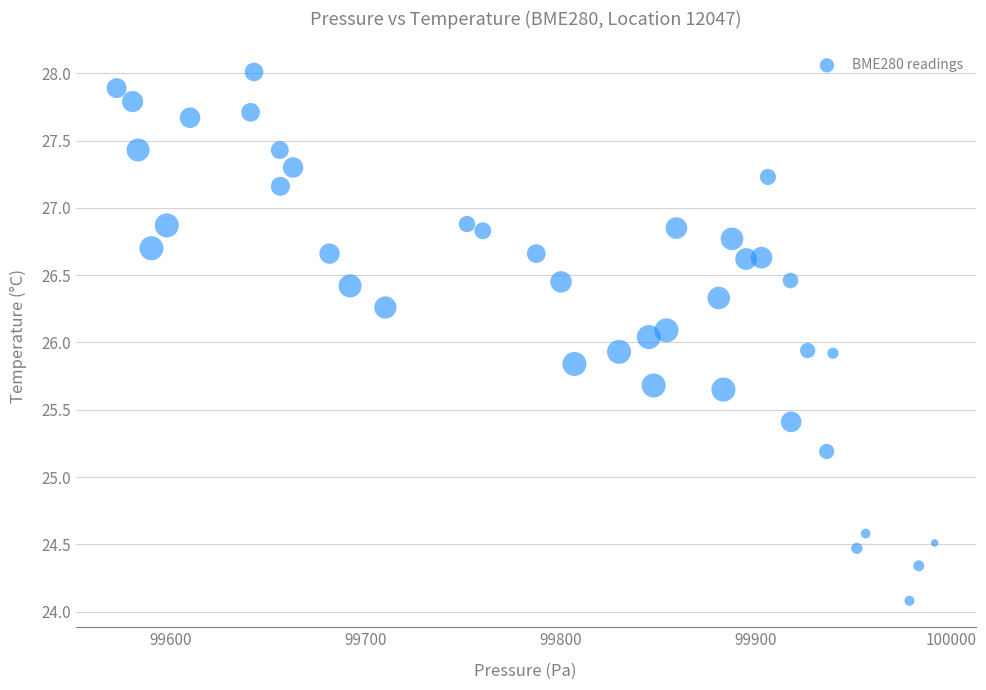

What is the range of X values (max minus min)?

419.3